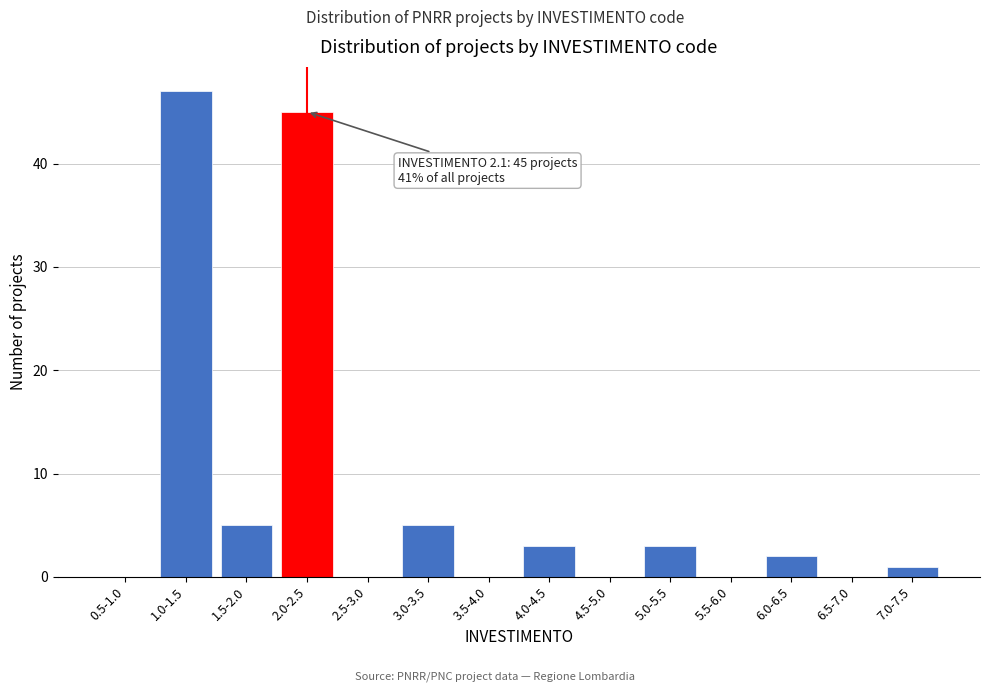

Reading left to right, transcribe all the data shown in this chart.

0.5-1.0=0	1.0-1.5=47	1.5-2.0=5	2.0-2.5=45	2.5-3.0=0	3.0-3.5=5	3.5-4.0=0	4.0-4.5=3	4.5-5.0=0	5.0-5.5=3	5.5-6.0=0	6.0-6.5=2	6.5-7.0=0	7.0-7.5=1